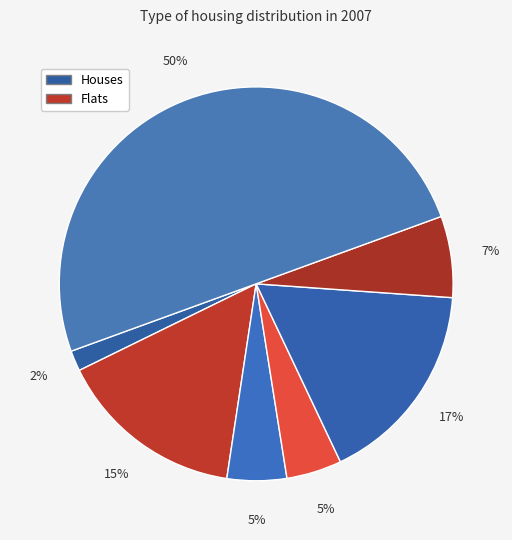

How many segments does this pie chart have?

7